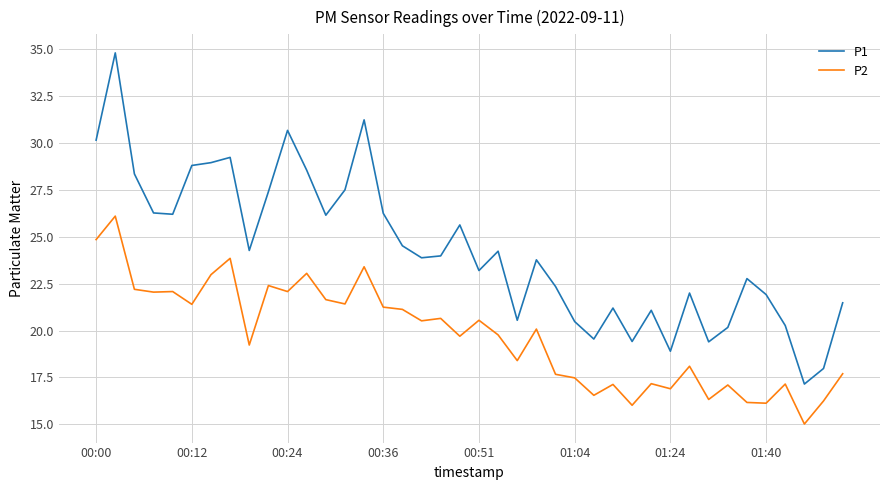

Which series has the widest spread of values?

P1